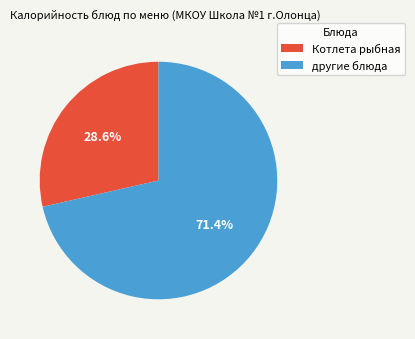

Is there any slice that represents more than half of the pie?

Yes